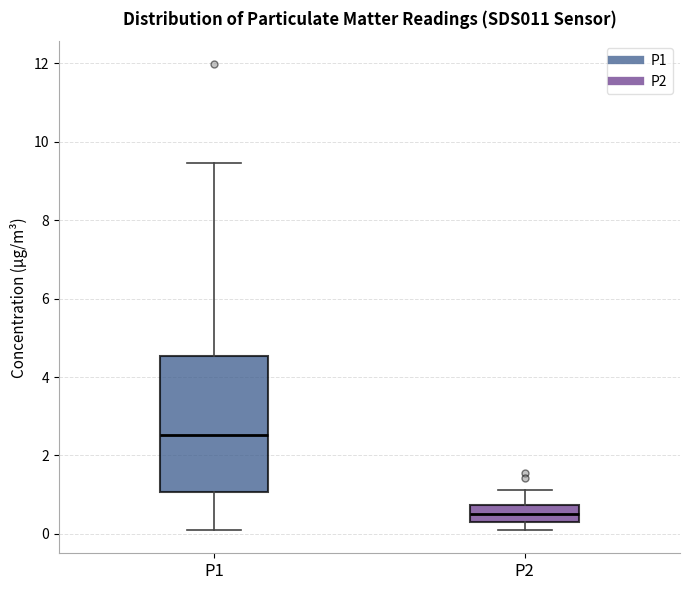

Comparing the boxes themselves (not the whiskers), which one is the tallest?

P1